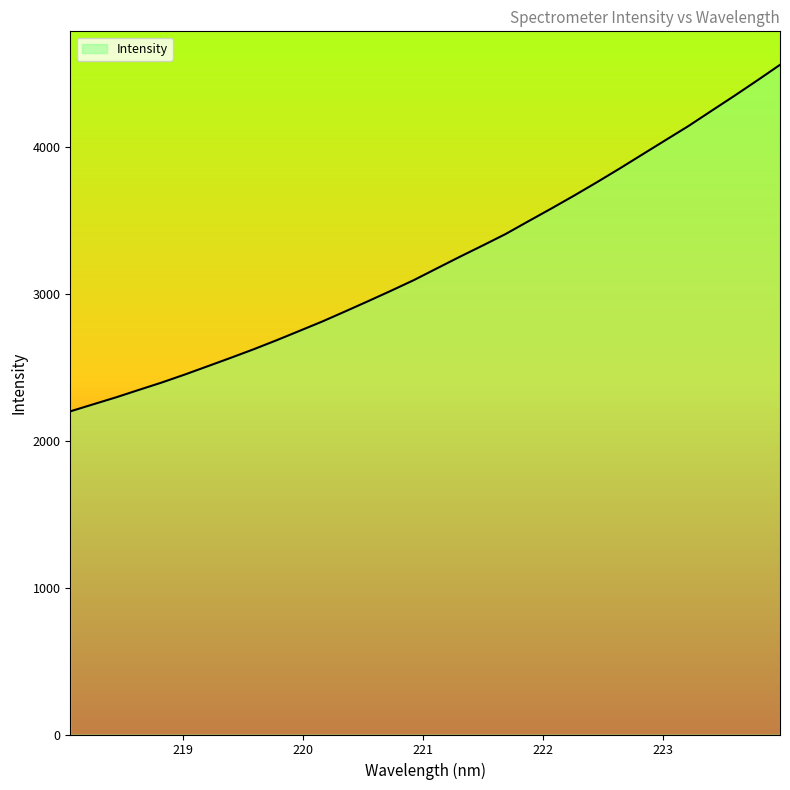

What is the average value?

3222.5